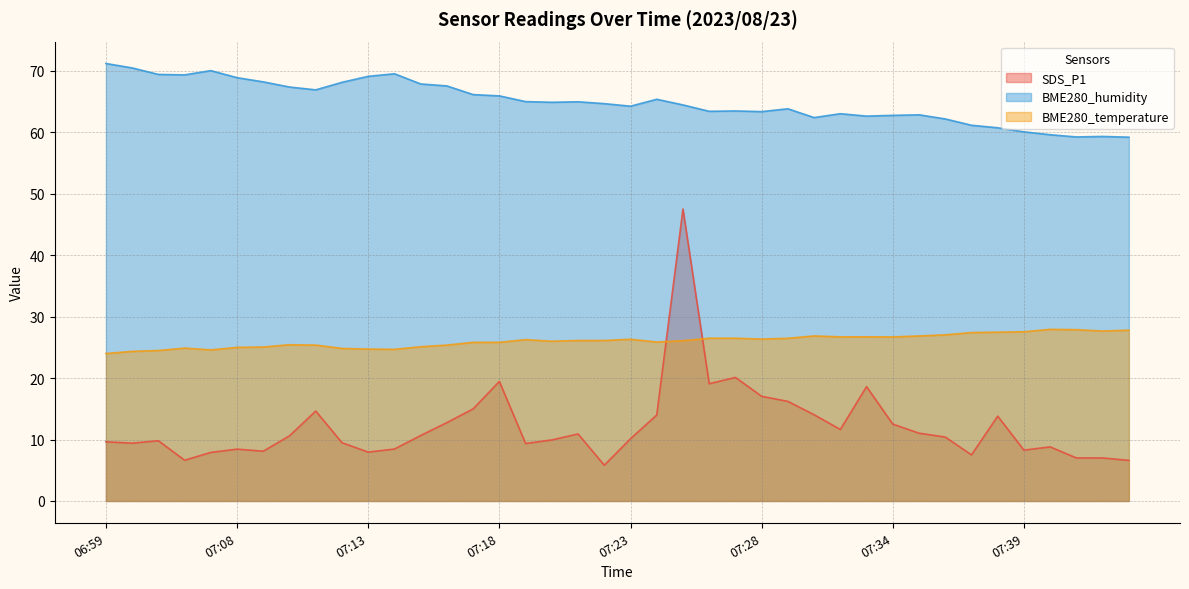

The BME280_humidity series shows 63.4 at 07:28. True or false?

True